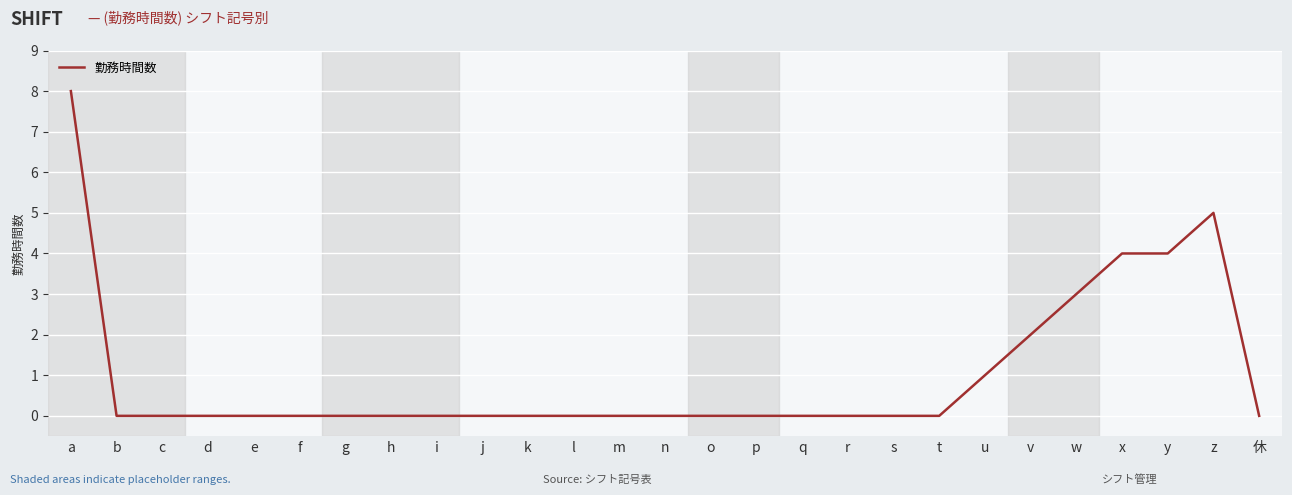

Is it true that the value at v is 2?

True